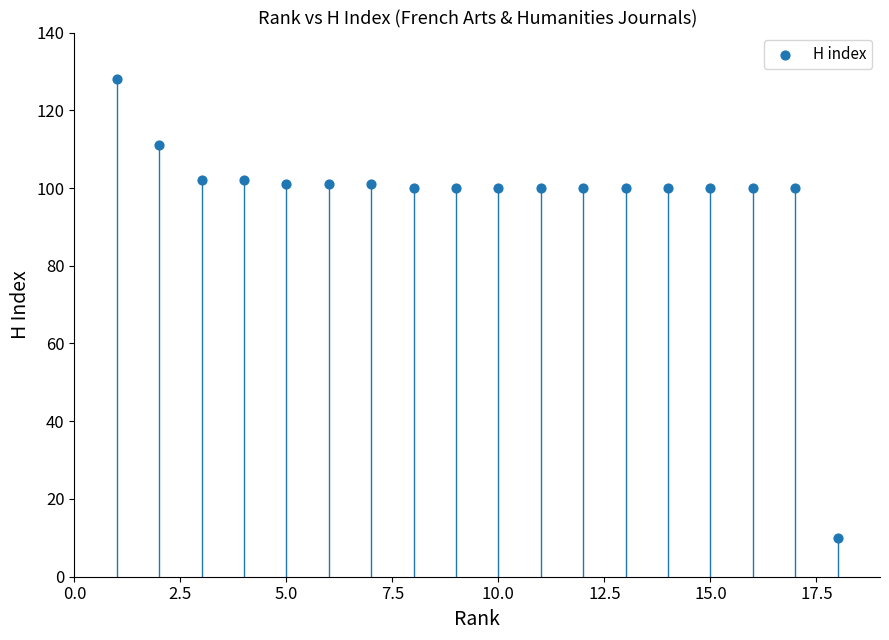

What is the range of Y values (max minus min)?

118